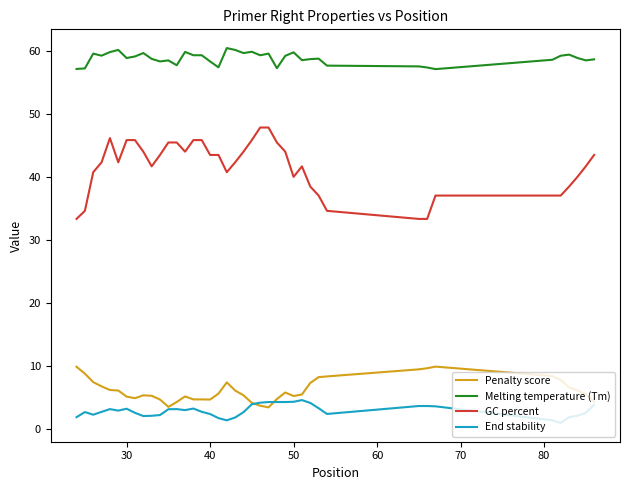

Which series has the widest spread of values?

GC percent